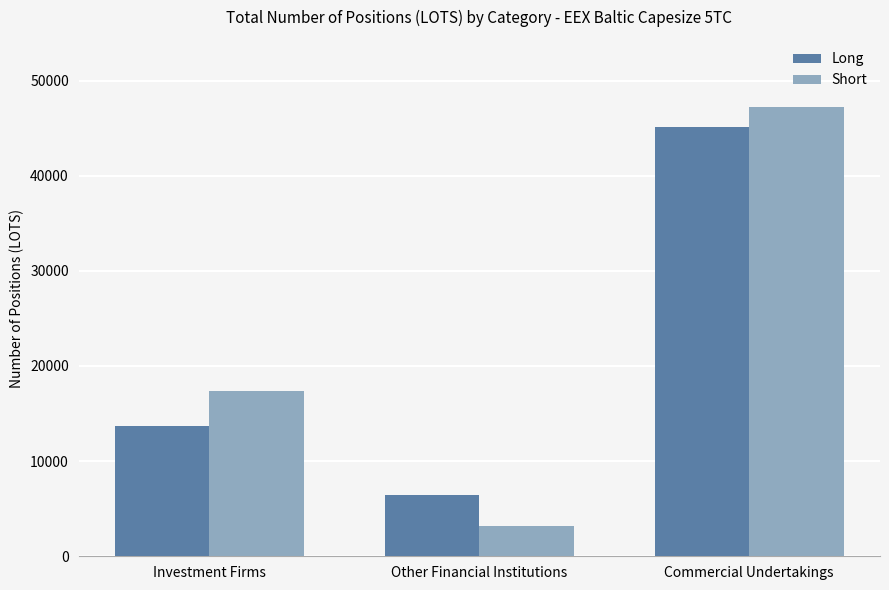

Which category has the lowest value across all series?

Other Financial Institutions